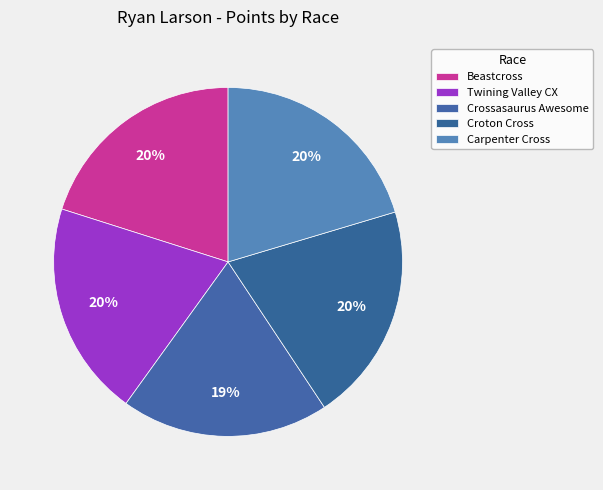

What is the largest slice in the pie chart?

Carpenter Cross